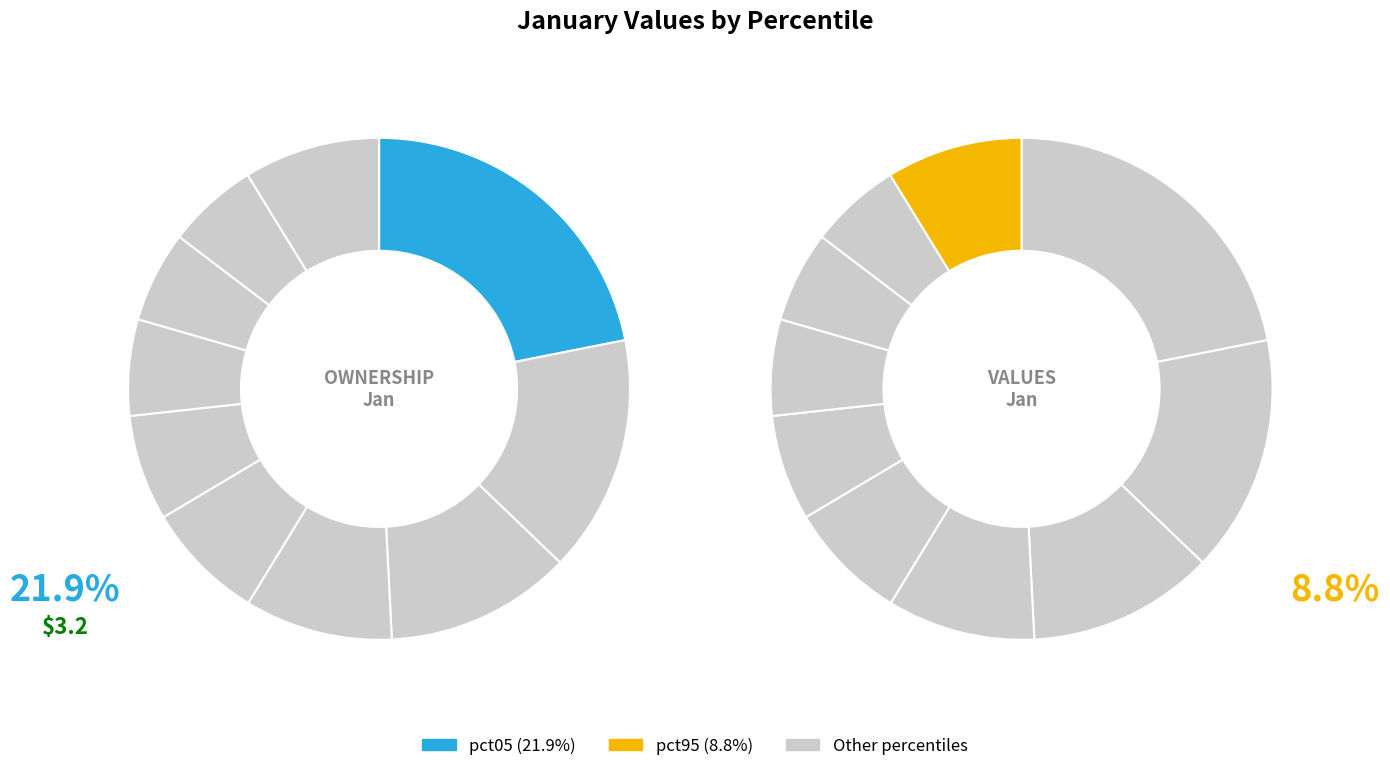

Which category has the smallest portion of the pie?

pct85